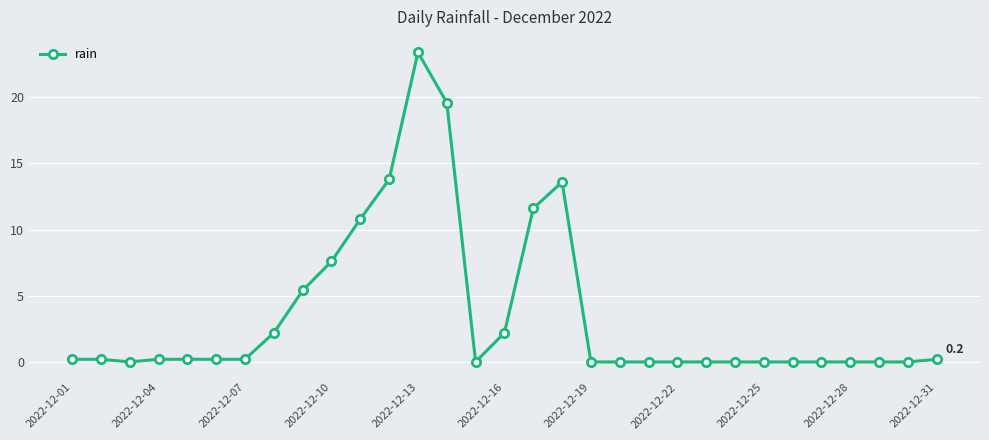

True or false: the data has more than 1 interior local peaks.

True